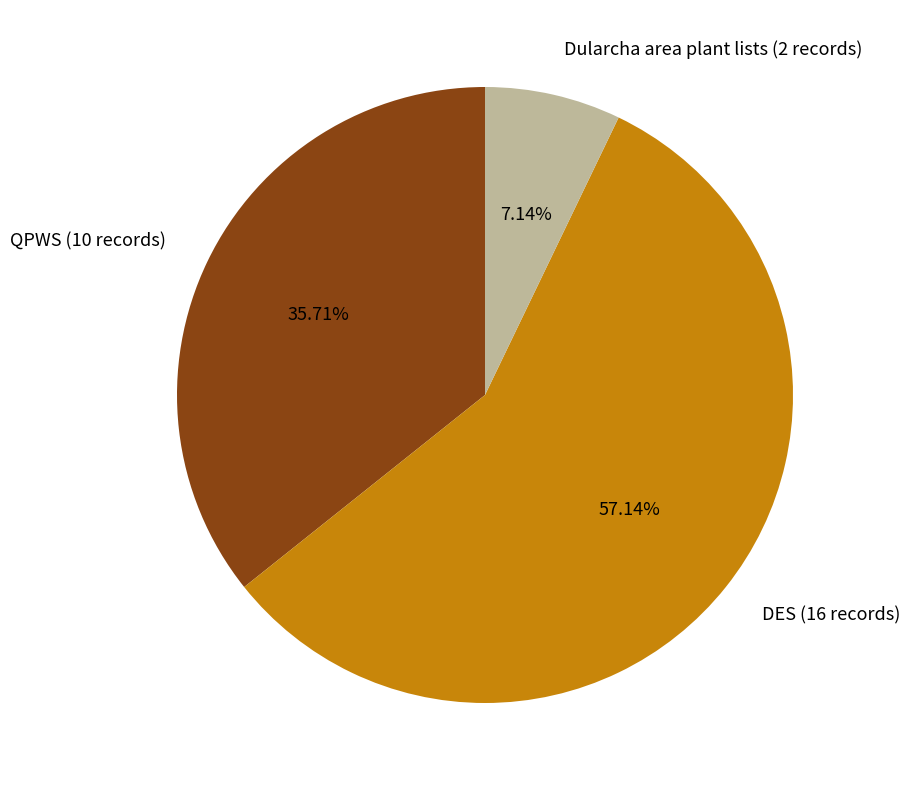

Between DES and QPWS, which is larger?

DES